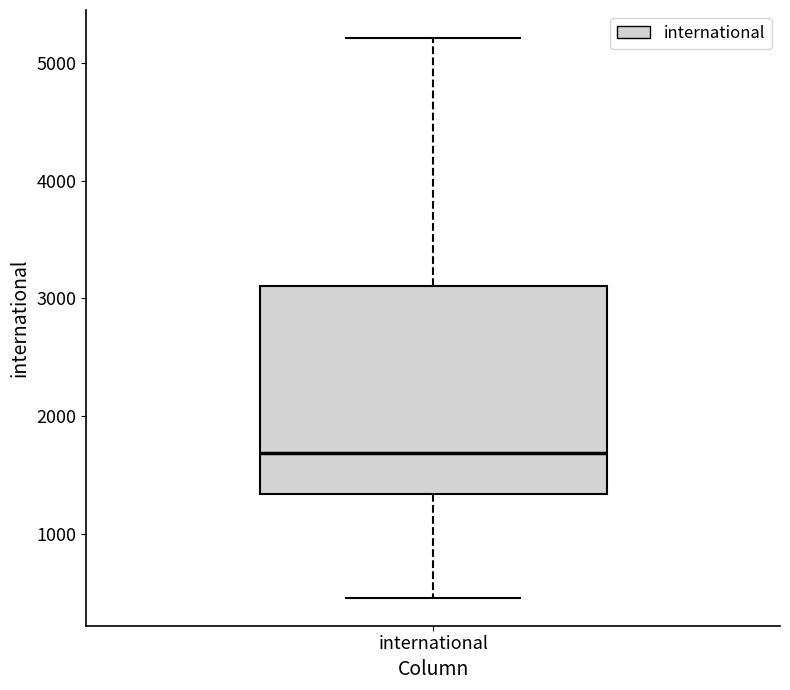

Transcribe this box plot: give where the median line is, the range the box spans, and where the two whiskers end, as read against the y-axis. The values are not printed on the chart, so give them approximately, as read against the axis.

median 1700, box 1300 to 3100, whiskers 500 to 5200